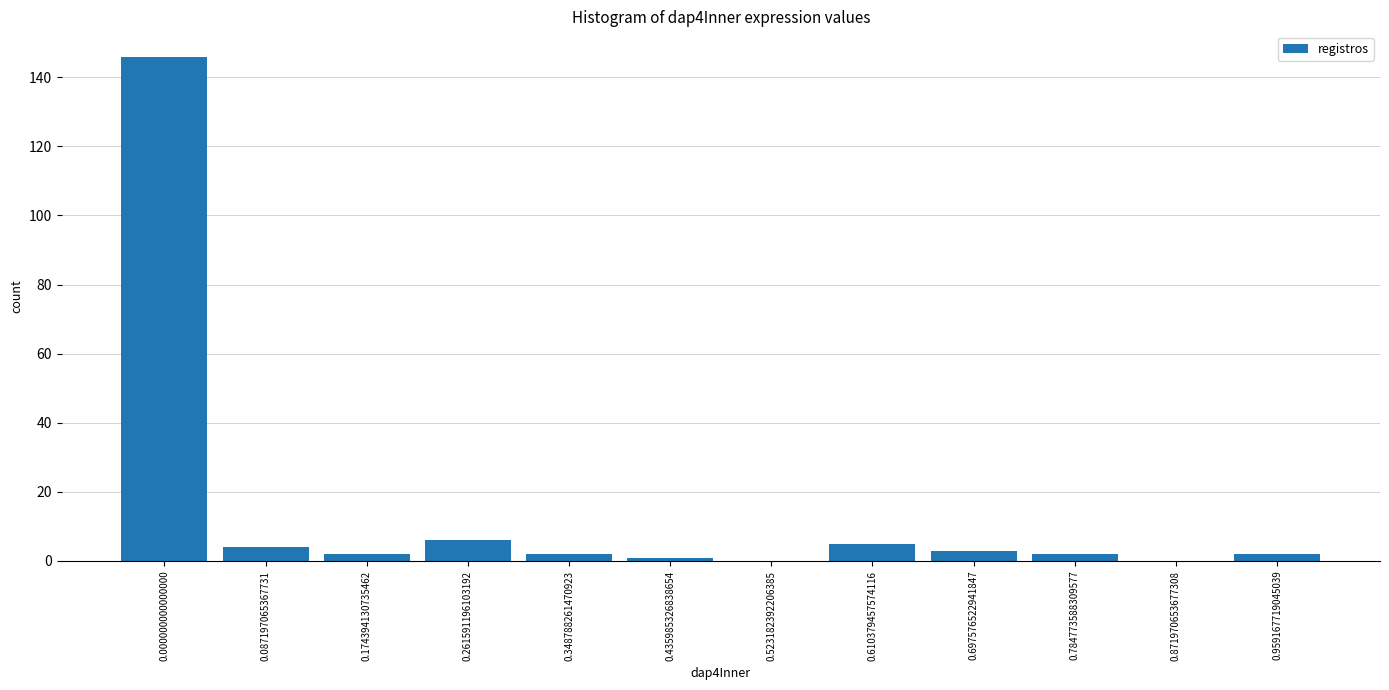

Reading left to right, transcribe all the data shown in this chart.

0.000000000000000=146	0.087197065367731=4	0.174394130735462=2	0.261591196103192=6	0.348788261470923=2	0.435985326838654=1	0.523182392206385=0	0.610379457574116=5	0.697576522941847=3	0.784773588309577=2	0.871970653677308=0	0.959167719045039=2